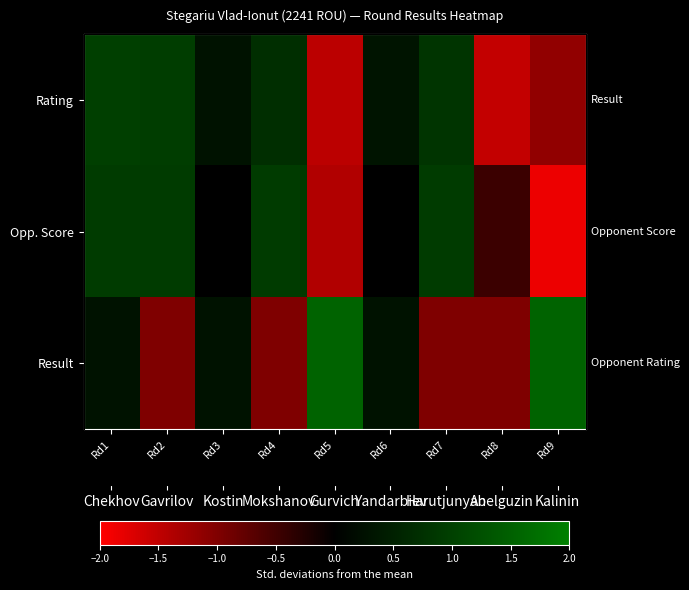

Which series has the widest spread of values?

Opp. Score